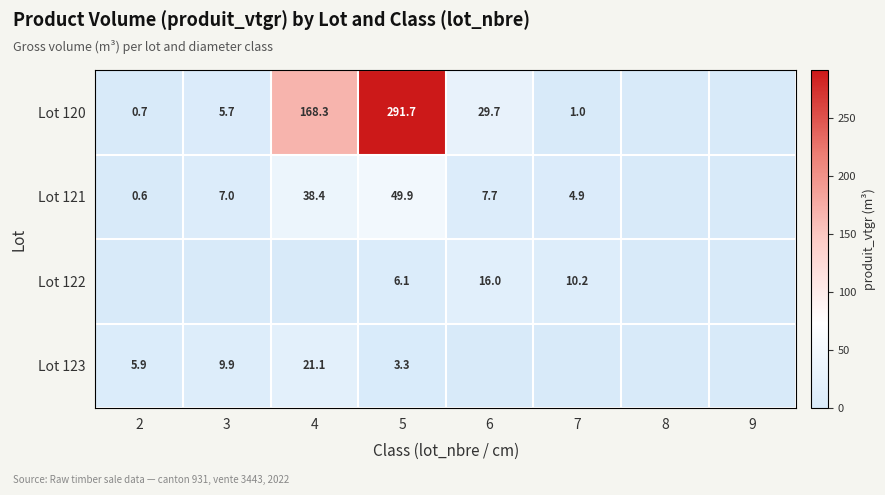

How many distinct data groups are displayed?

4